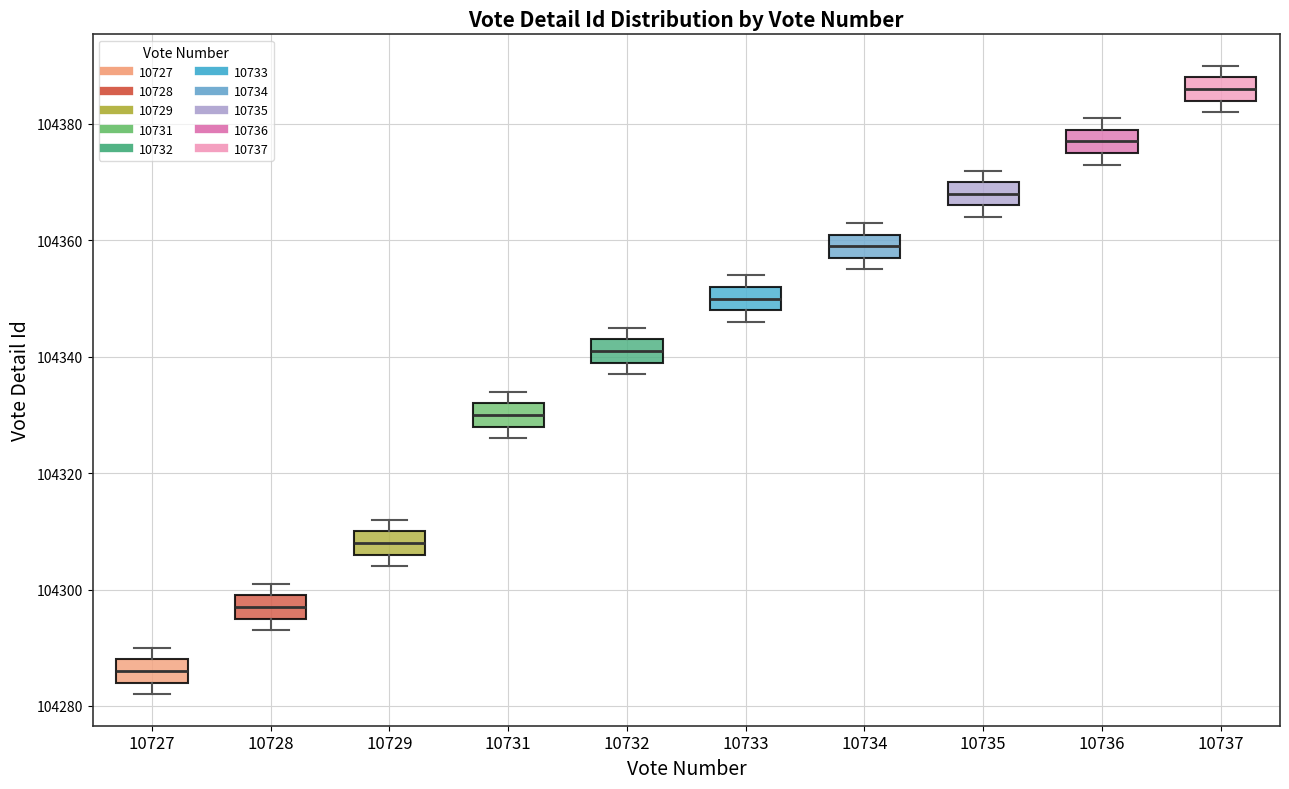

Which box's median line is the highest?

10737